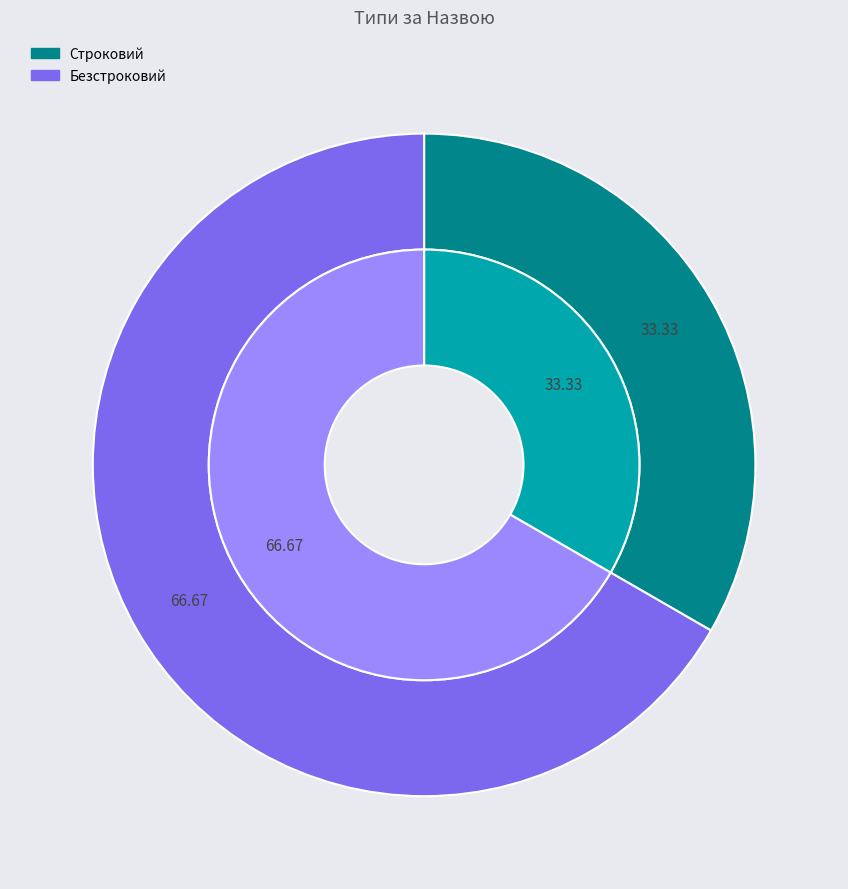

Which category has the biggest portion of the pie?

Безстроковий